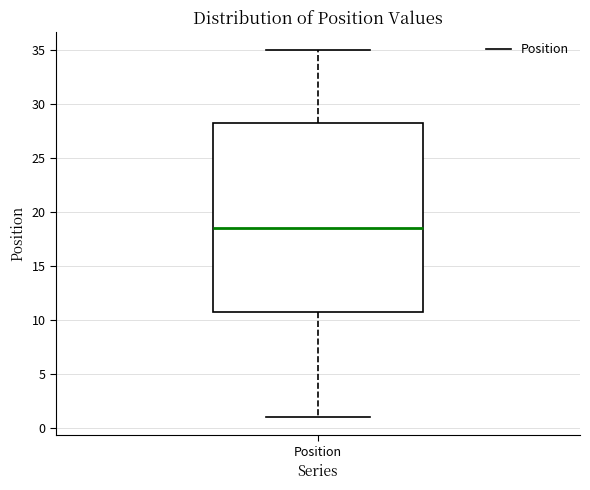

Transcribe this box plot: give where the median line is, the range the box spans, and where the two whiskers end, as read against the y-axis. The values are not printed on the chart, so give them approximately, as read against the axis.

median 18.5, box 11.0 to 28.5, whiskers 1.0 to 35.0